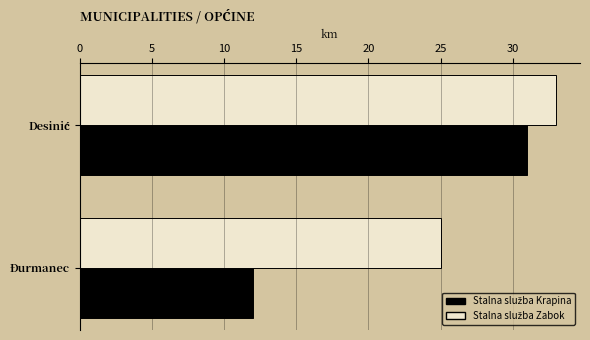

What is the spread (max minus min) of values at Đurmanec?

13